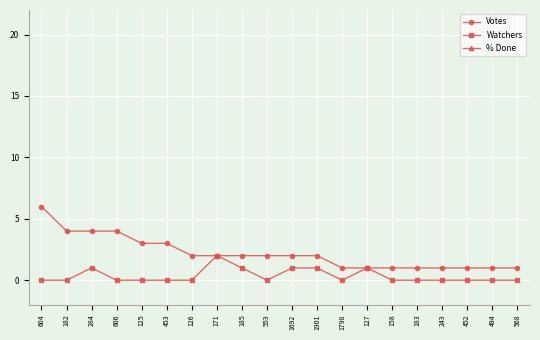

The % Done series shows 100 at 452. True or false?

True